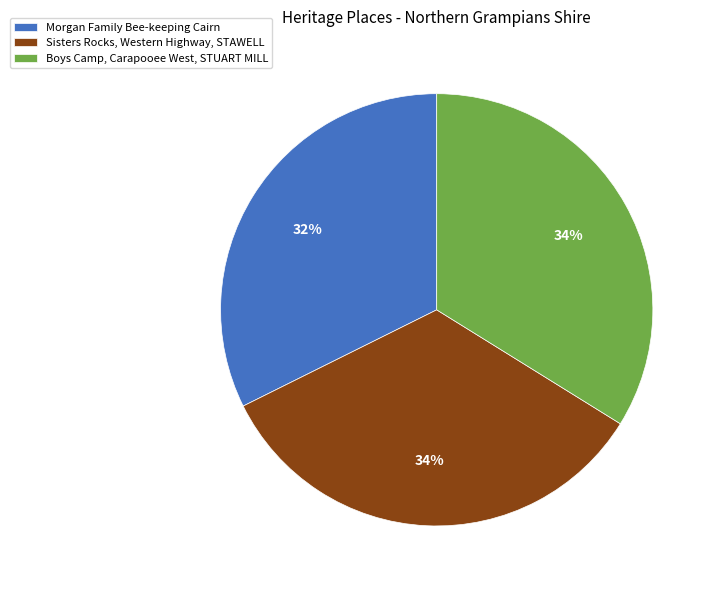

How many slices are in this pie chart?

3